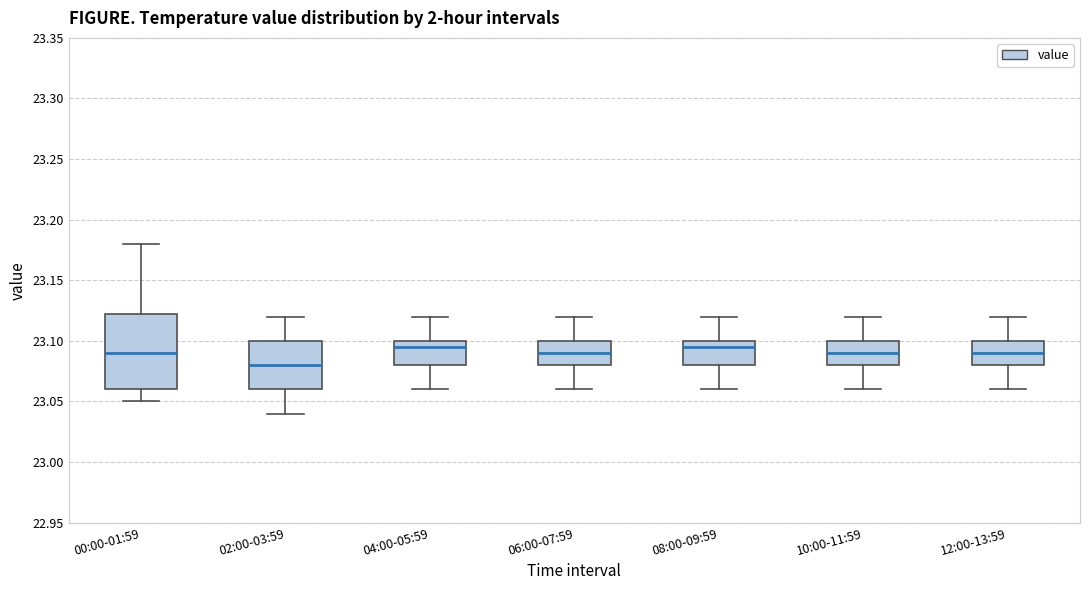

Reading left to right, read every box against the y-axis: the position of its median line, the range the box covers, and the ends of its whiskers. The values are not printed on the chart, so give them approximately, as read against the axis.

00:00-01:59: median 23.090, box 23.060 to 23.125, whiskers 23.050 to 23.180
02:00-03:59: median 23.080, box 23.060 to 23.100, whiskers 23.040 to 23.120
04:00-05:59: median 23.095, box 23.080 to 23.100, whiskers 23.060 to 23.120
06:00-07:59: median 23.090, box 23.080 to 23.100, whiskers 23.060 to 23.120
08:00-09:59: median 23.095, box 23.080 to 23.100, whiskers 23.060 to 23.120
10:00-11:59: median 23.090, box 23.080 to 23.100, whiskers 23.060 to 23.120
12:00-13:59: median 23.090, box 23.080 to 23.100, whiskers 23.060 to 23.120